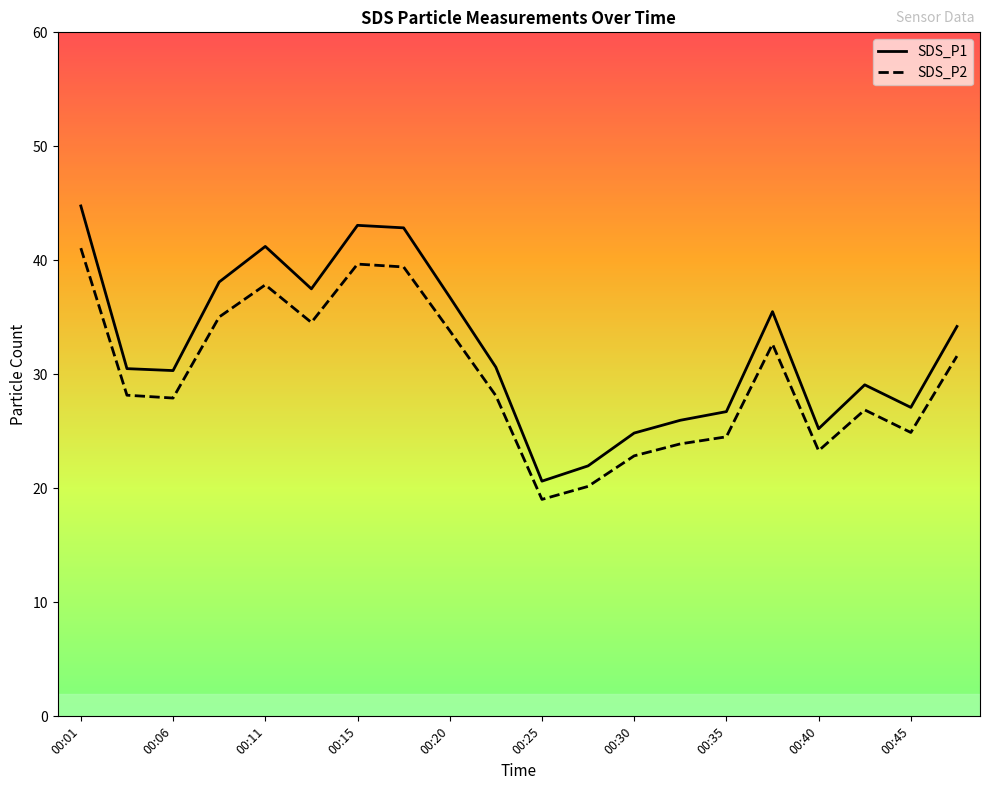

Where is the first local minimum for SDS_P2?

00:06